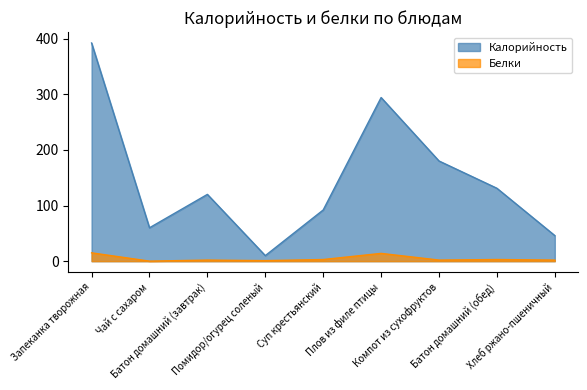

True or false: Калорийность has more than 0 points higher than both neighbors.

True